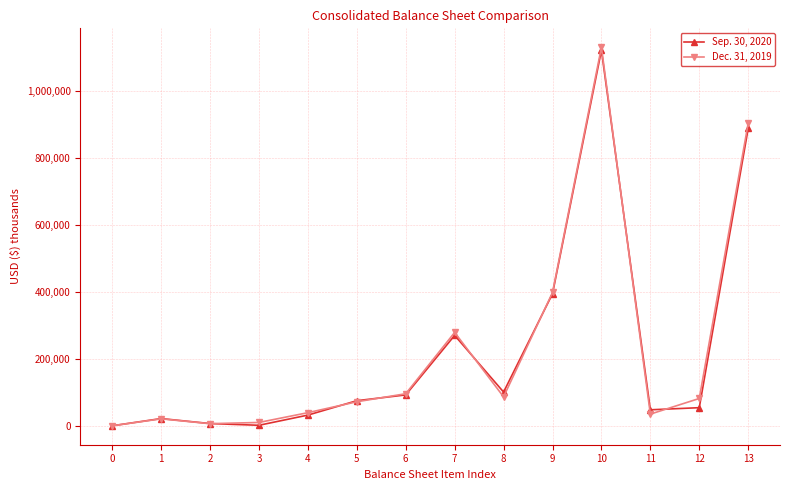

What is the value of the Sep. 30, 2020 point at the 13th from the left?

54745